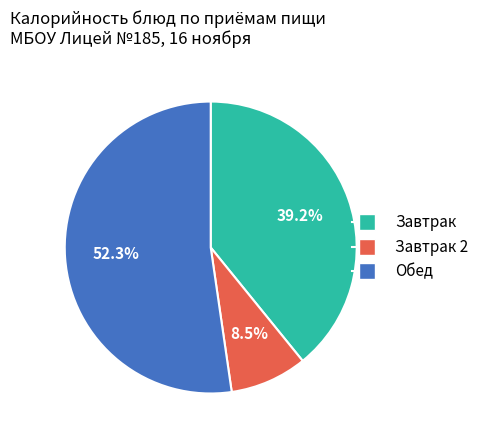

Does any single category account for the majority?

Yes